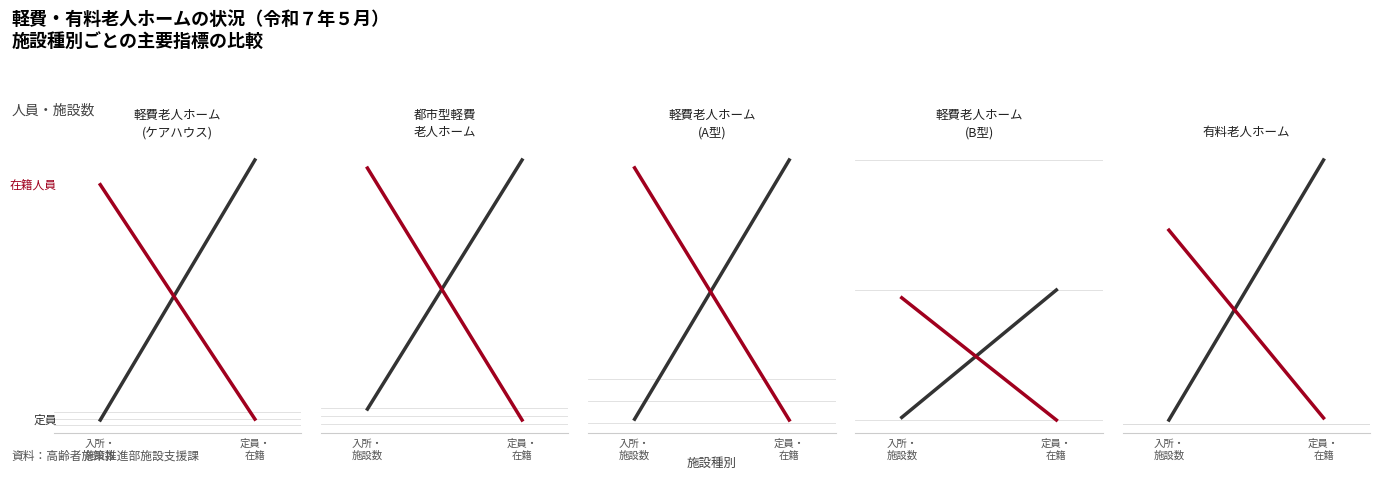

What is the difference between the maximum and minimum values in the 在籍人員 series?

50108